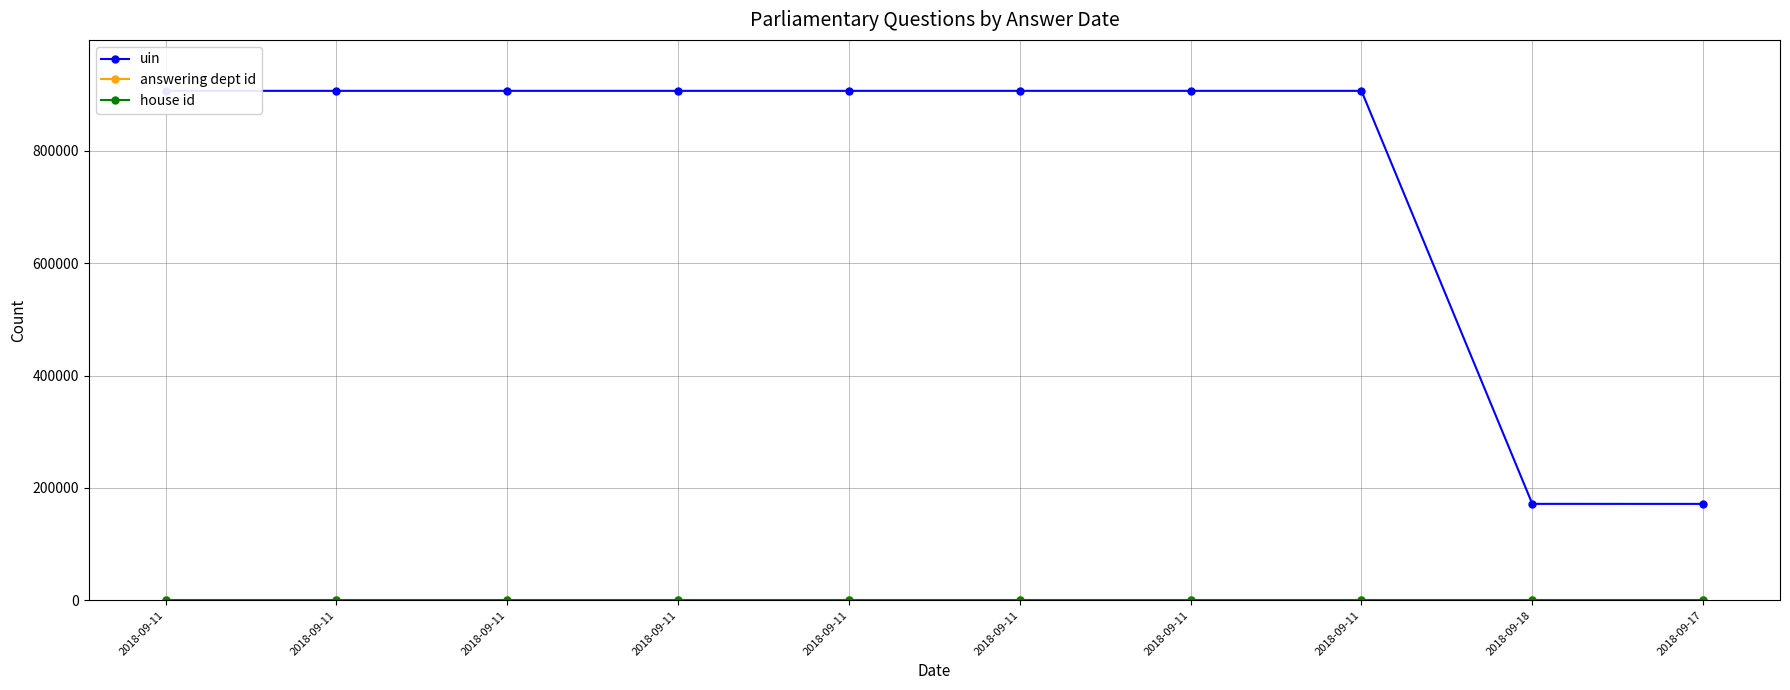

The value of uin at 2018-09-11 is 906802. True or false?

True